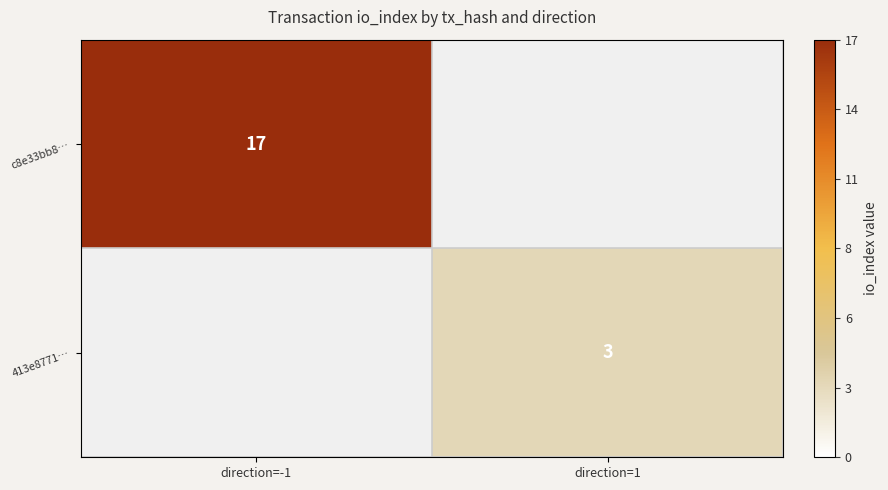

The value of 413e8771… at direction=1 is 1. True or false?

False